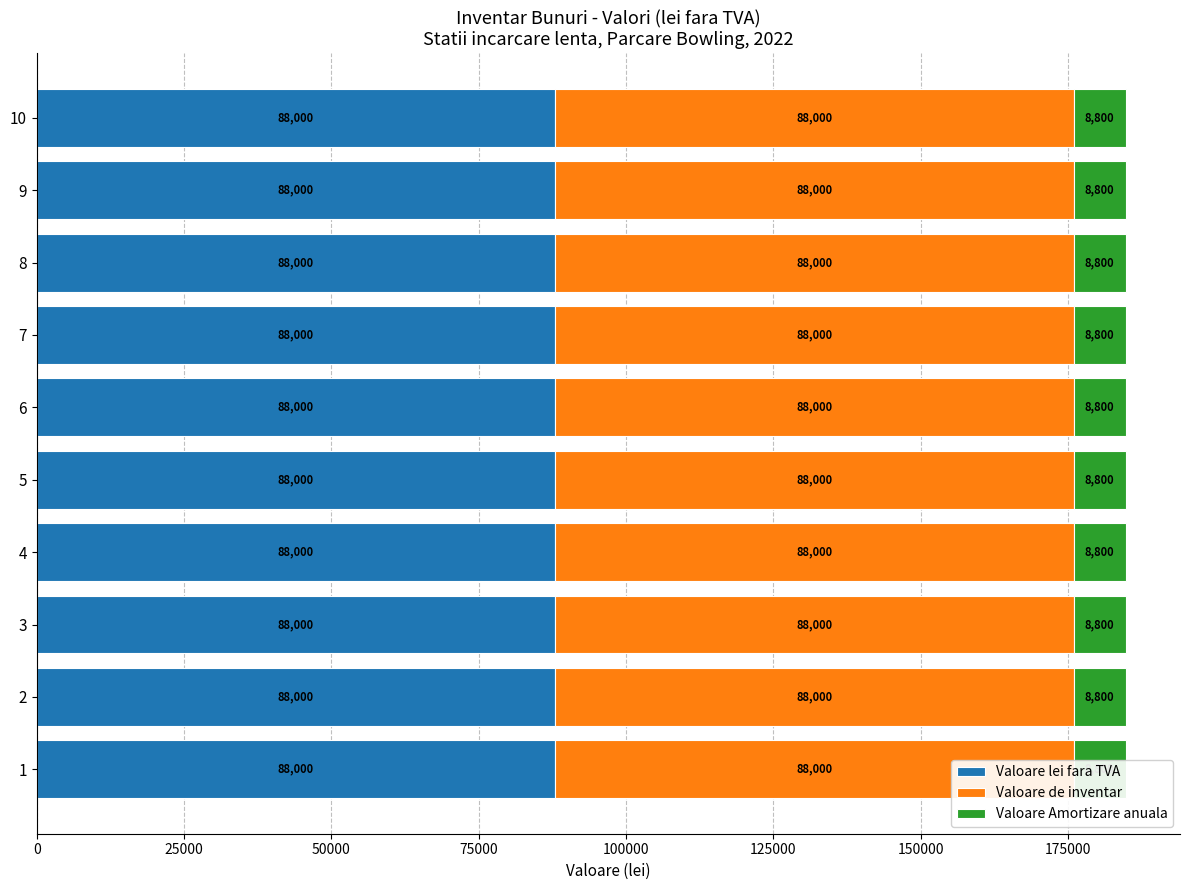

At which category is the sum across all series the highest?

1